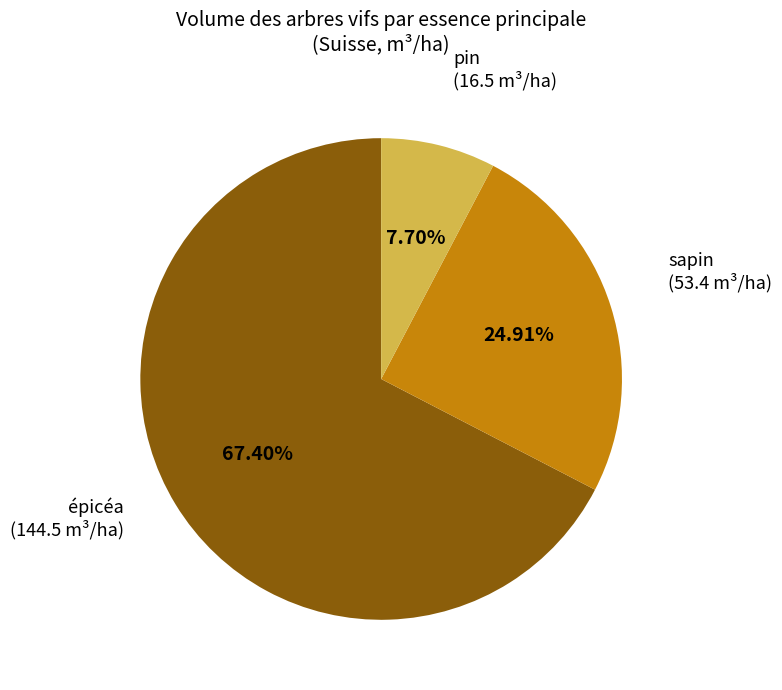

What is the ratio of the value at épicéa to the value at sapin?

2.7